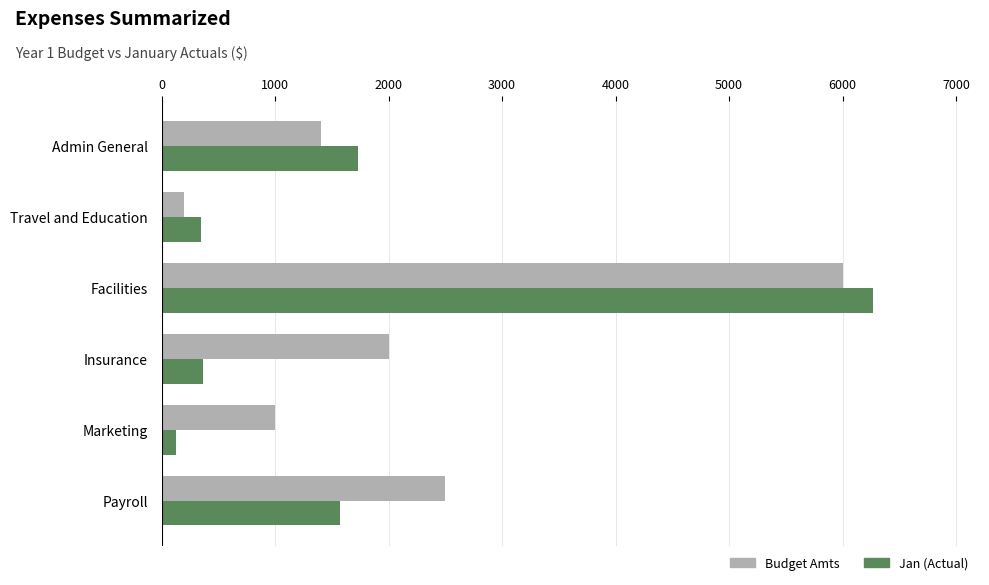

How many categories are shown in the chart?

6